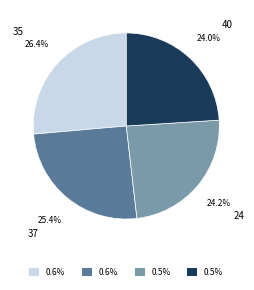

Does 24 account for over 50% of the chart?

No